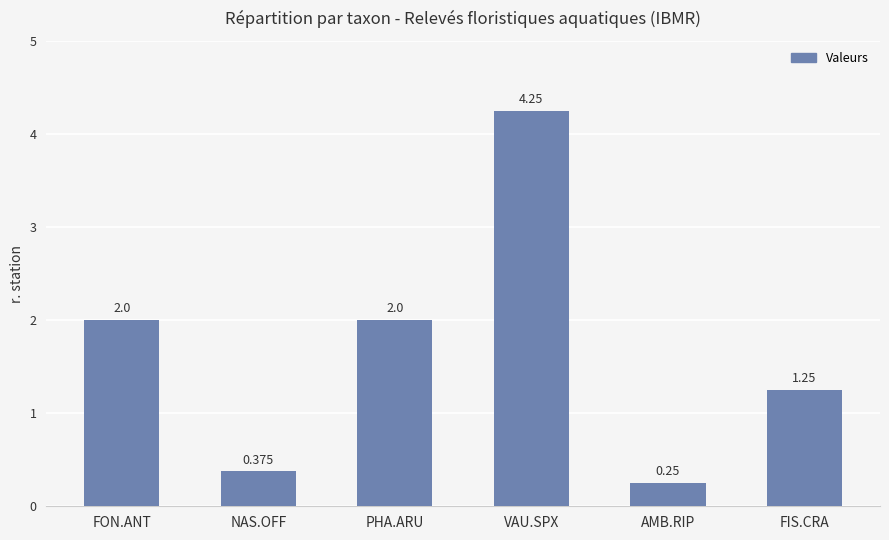

The value at FON.ANT is 2.0. True or false?

True